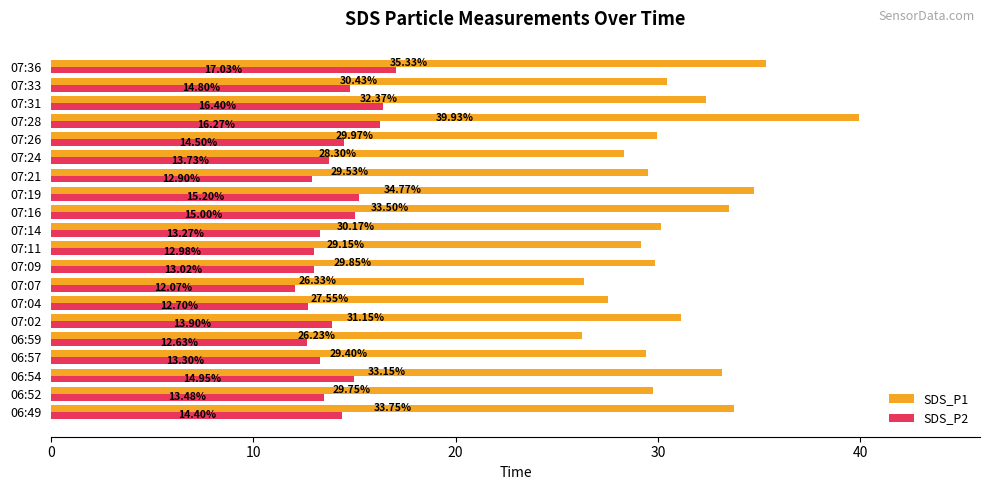

Rank the series by their maximum value, from highest to lowest.

SDS_P1, SDS_P2